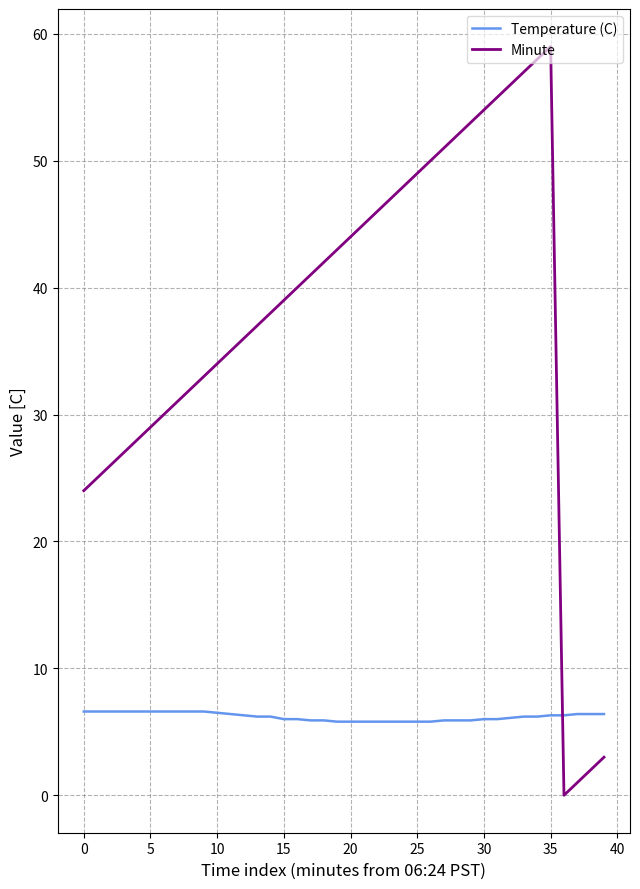

Which series has the largest range (max minus min)?

Minute